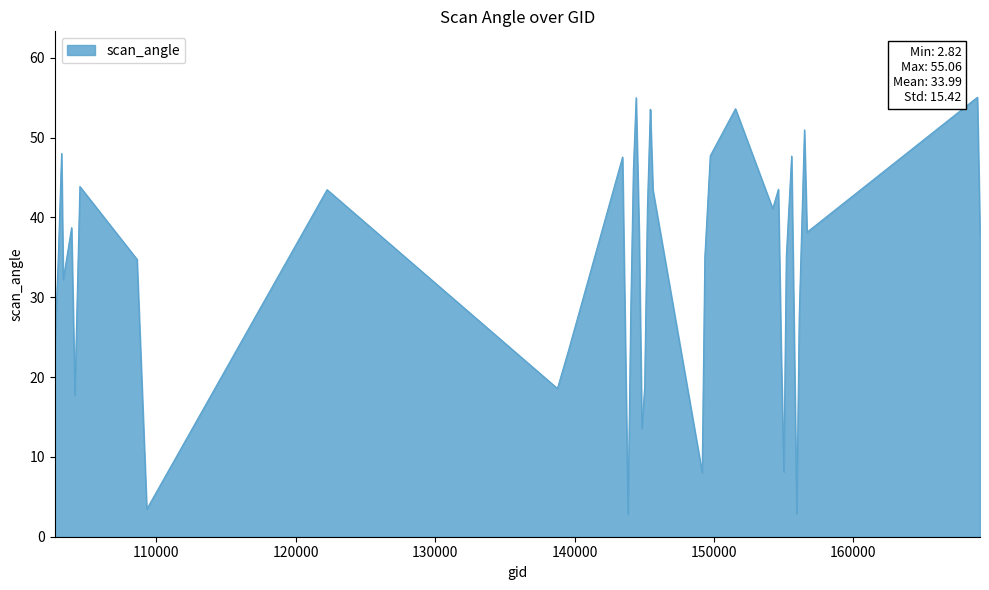

What is the smallest value displayed?

2.8